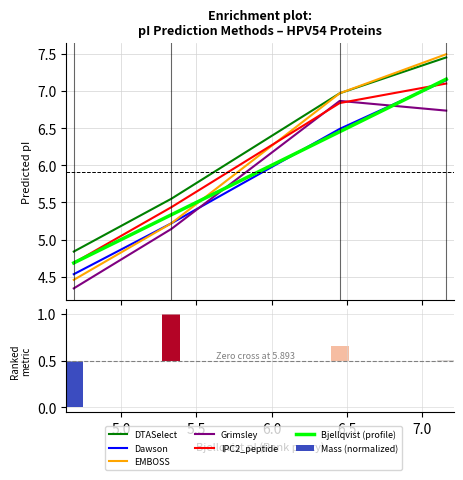

True or false: EMBOSS has a value of 1.8 at tr|A0A0P0E4X8.

False